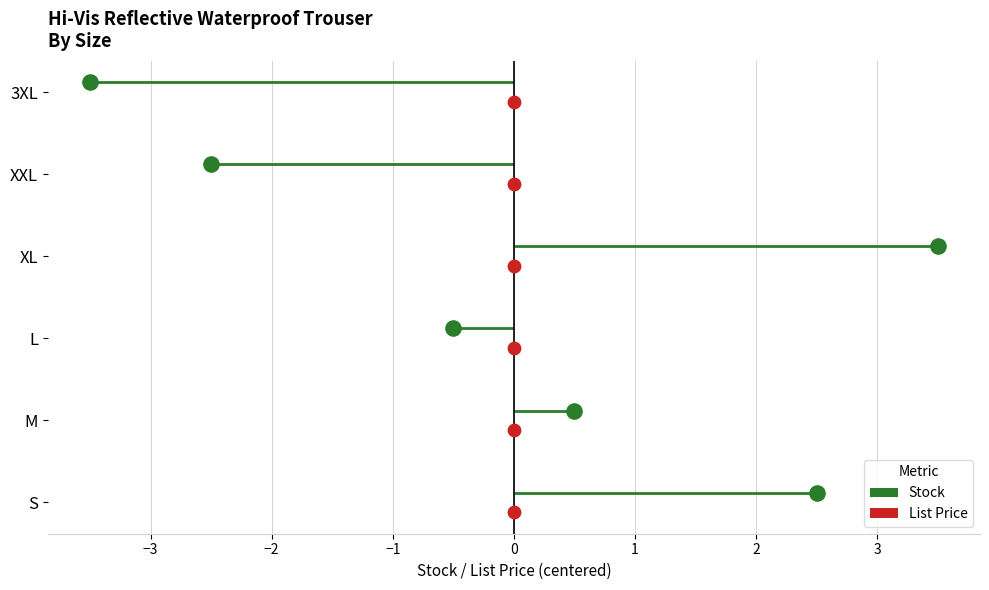

Which series has the largest Y range (max minus min)?

Stock